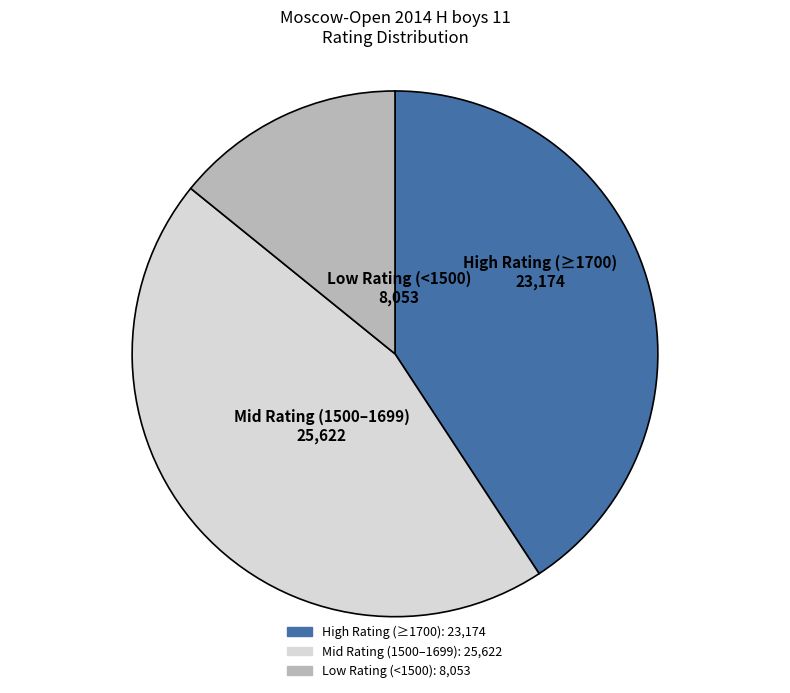

What is the smallest slice in the pie chart?

Low Rating (<1500)